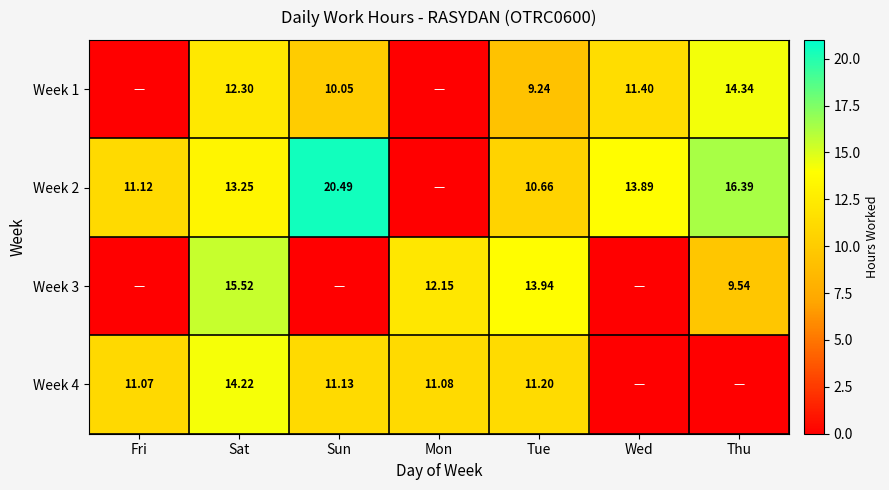

Is the value of Week 1 at Sat greater than the value of Week 2 at Wed?

No